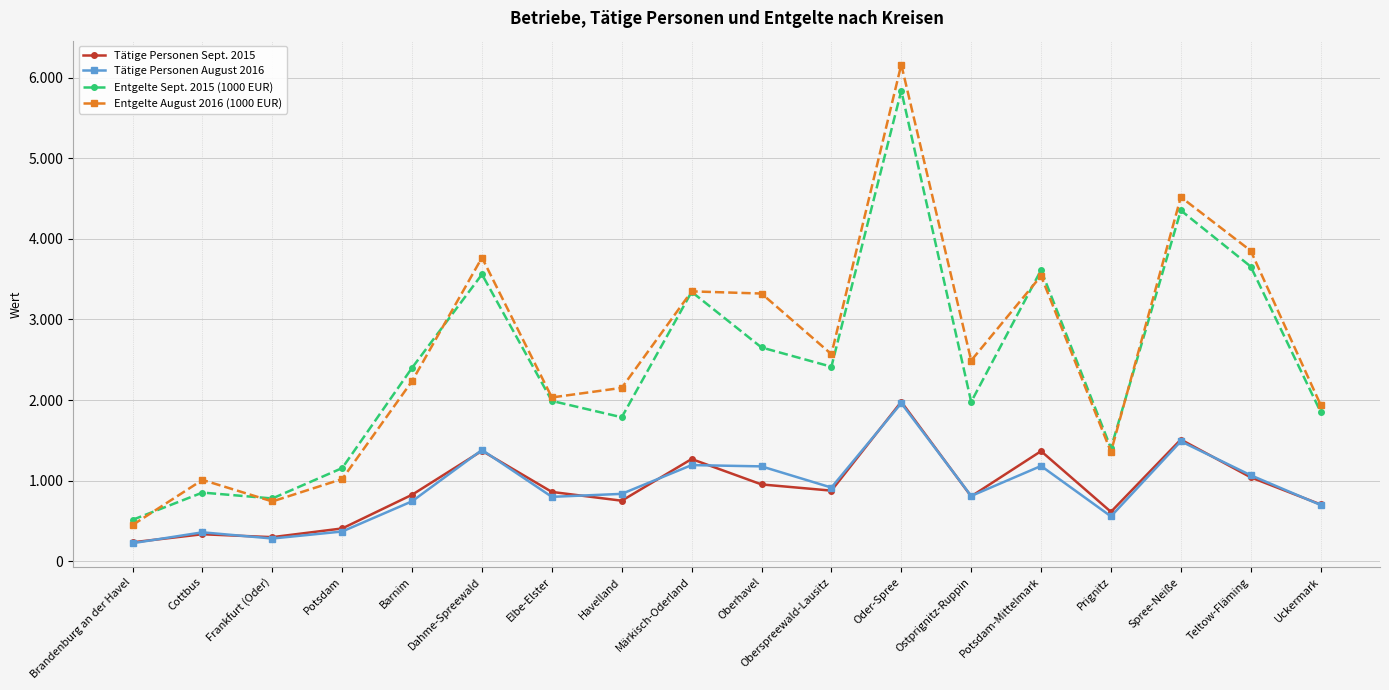

Where is the first local minimum for Tätige Personen August 2016?

Frankfurt (Oder)